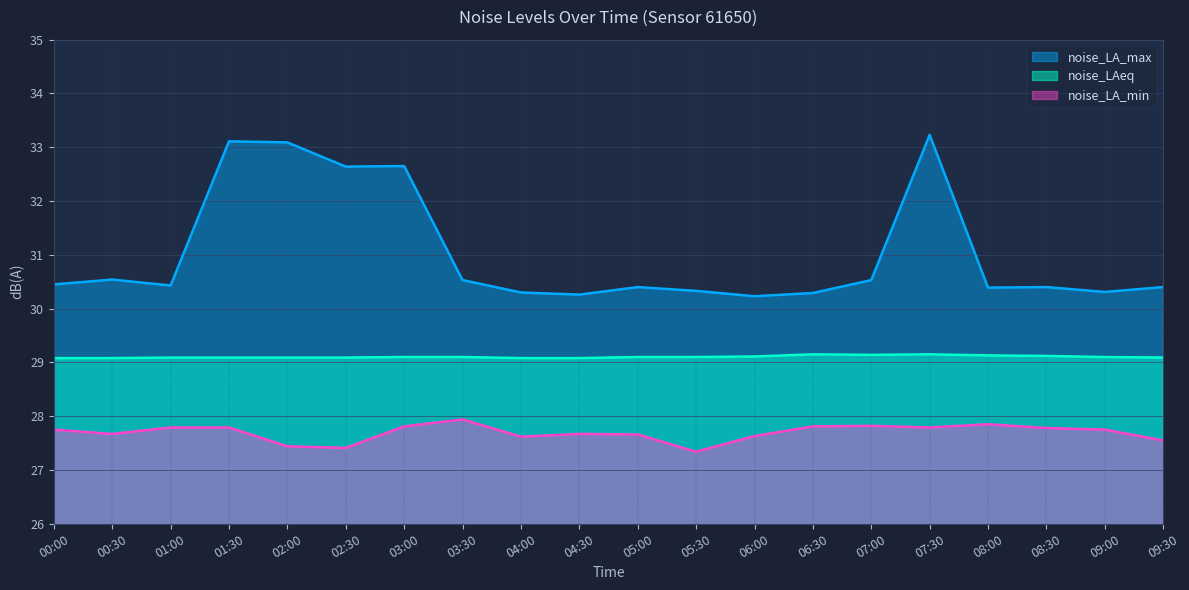

What is the sum of all noise_LA_min values?

553.9